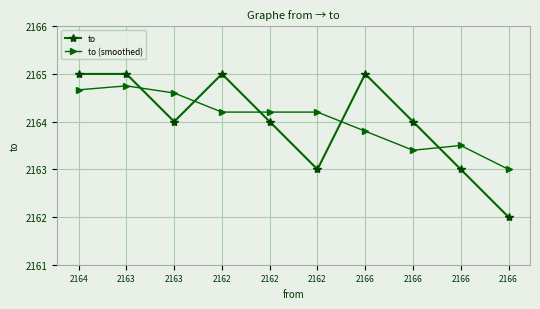

Is the value of to at 2166 greater than the value of to (smoothed) at 2166?

Yes